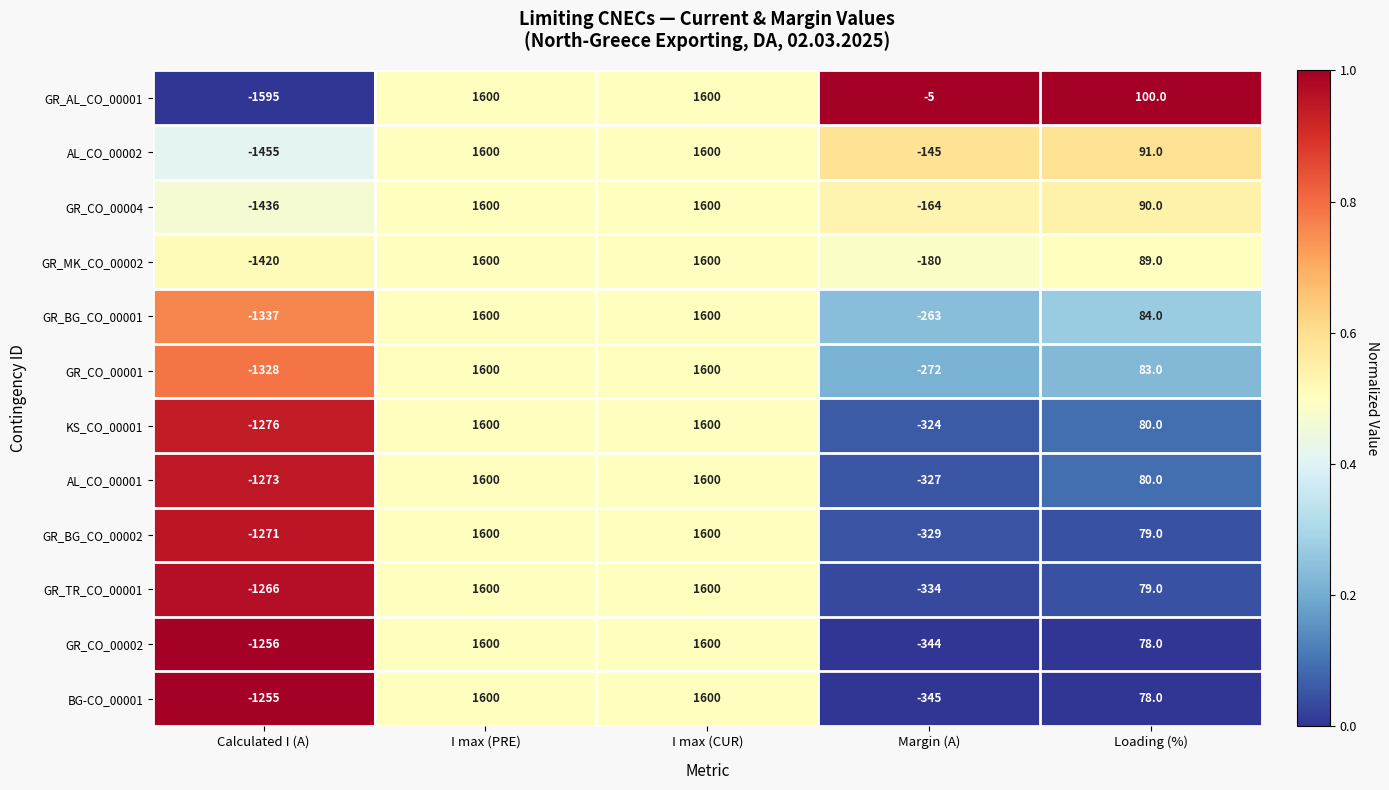

Which series has the largest range (max minus min)?

GR_AL_CO_00001